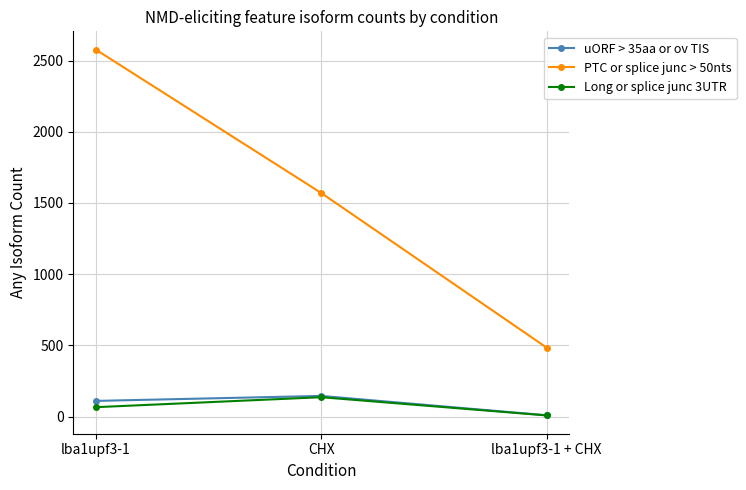

Reading left to right, extract all data points from this chart.

uORF > 35aa or ov TIS: lba1upf3-1=110	CHX=145	lba1upf3-1 + CHX=9
PTC or splice junc > 50nts: lba1upf3-1=2577	CHX=1570	lba1upf3-1 + CHX=484
Long or splice junc 3UTR: lba1upf3-1=66	CHX=136	lba1upf3-1 + CHX=8